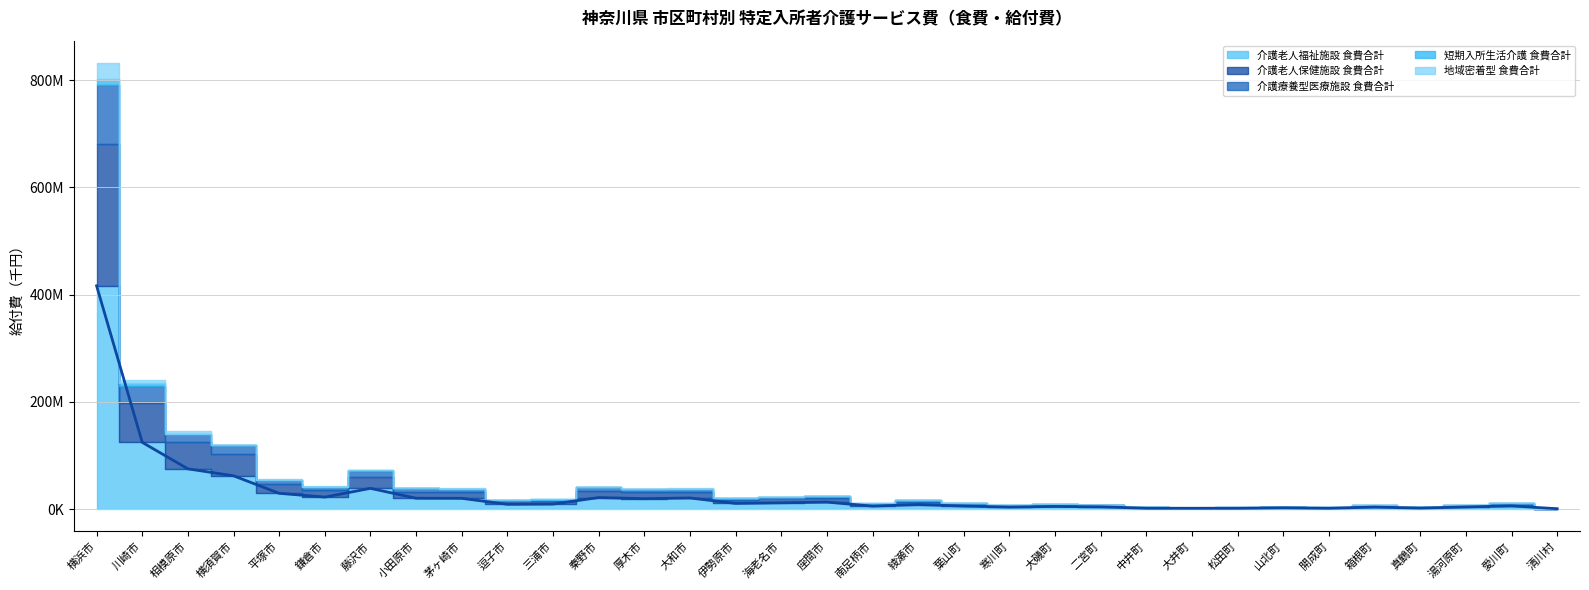

What is the change in value from 平塚市 to 茅ヶ崎市?

-9346062